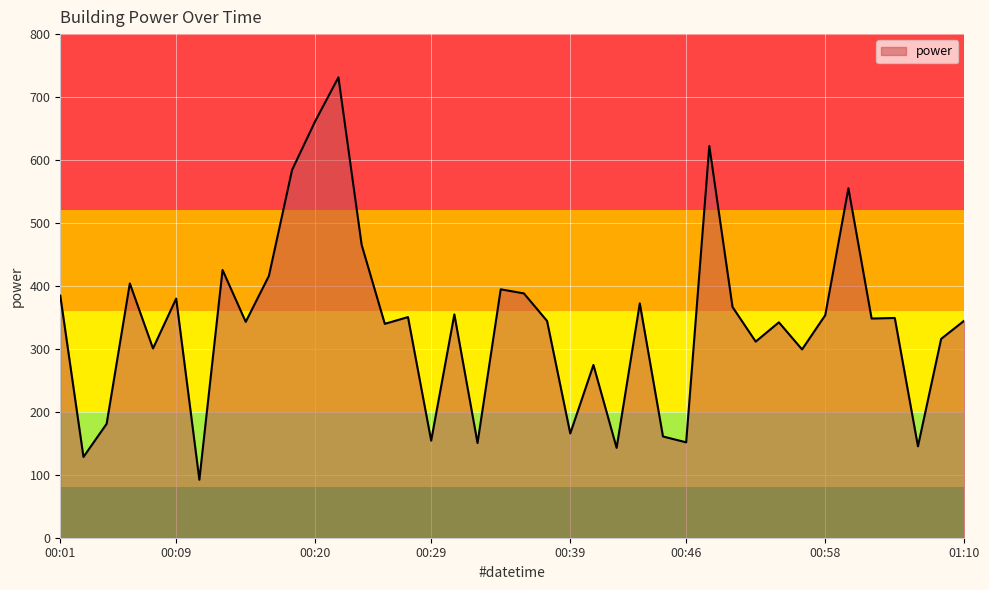

What is the minimum value shown in the chart?

92.1